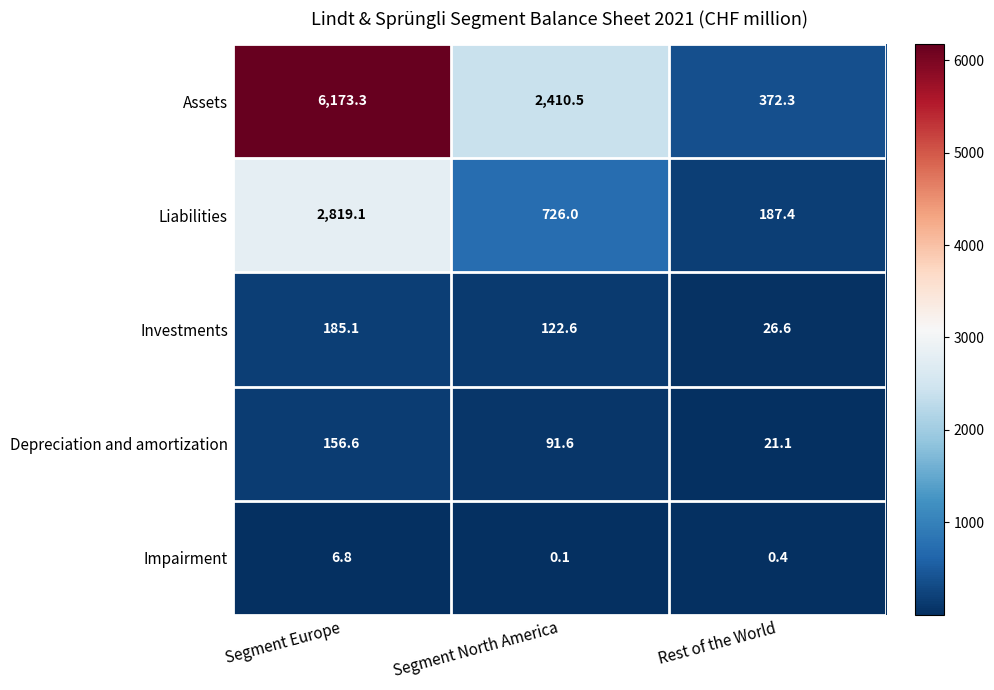

What is the total value across all series at Rest of the World?

607.8